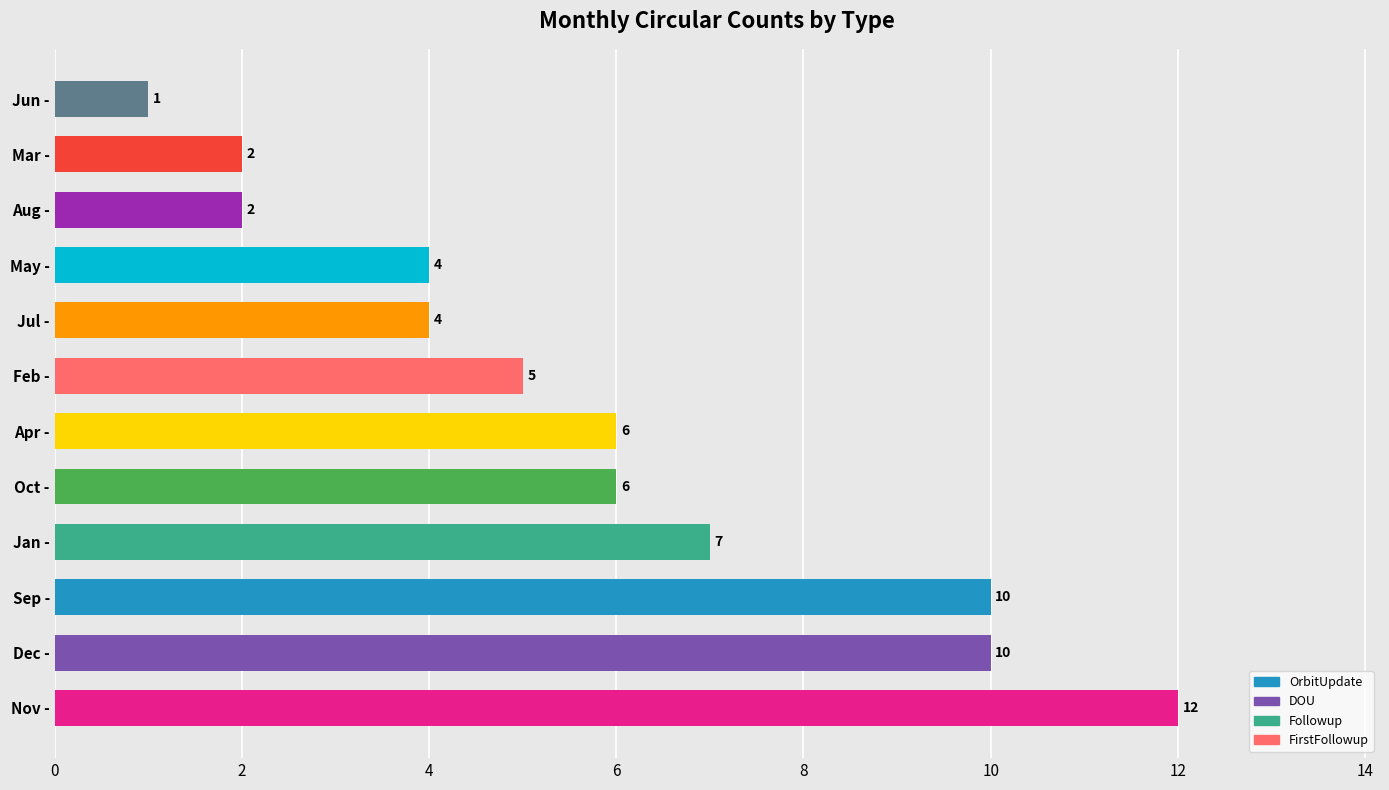

What is the sum of all values?

69